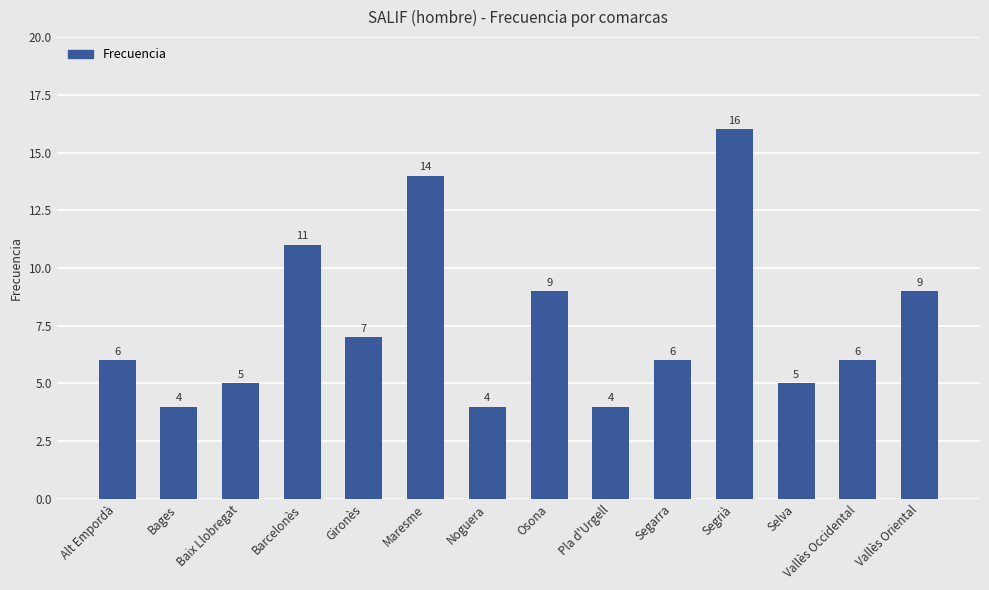

What is the difference between the values at Alt Empordà and Osona?

3